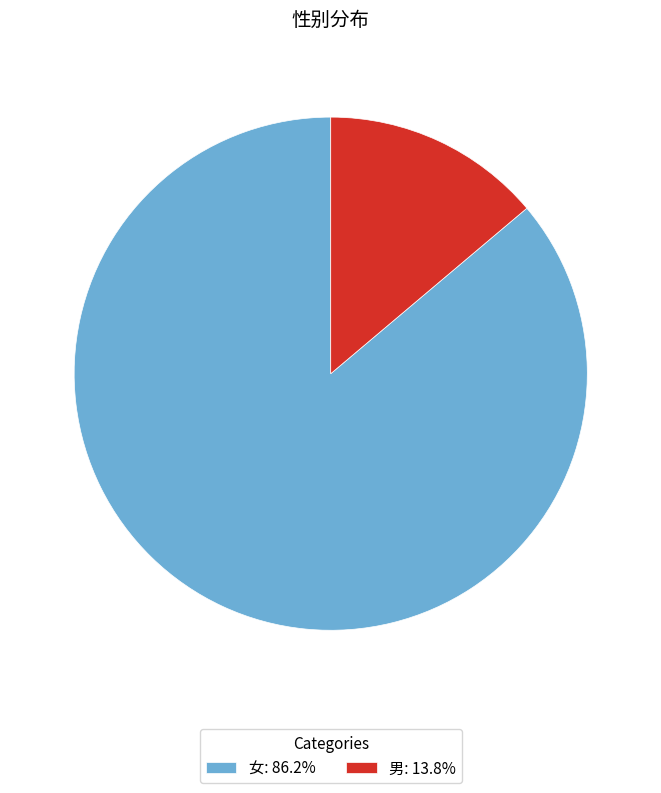

Is 男: 13.8% the majority of the pie?

No